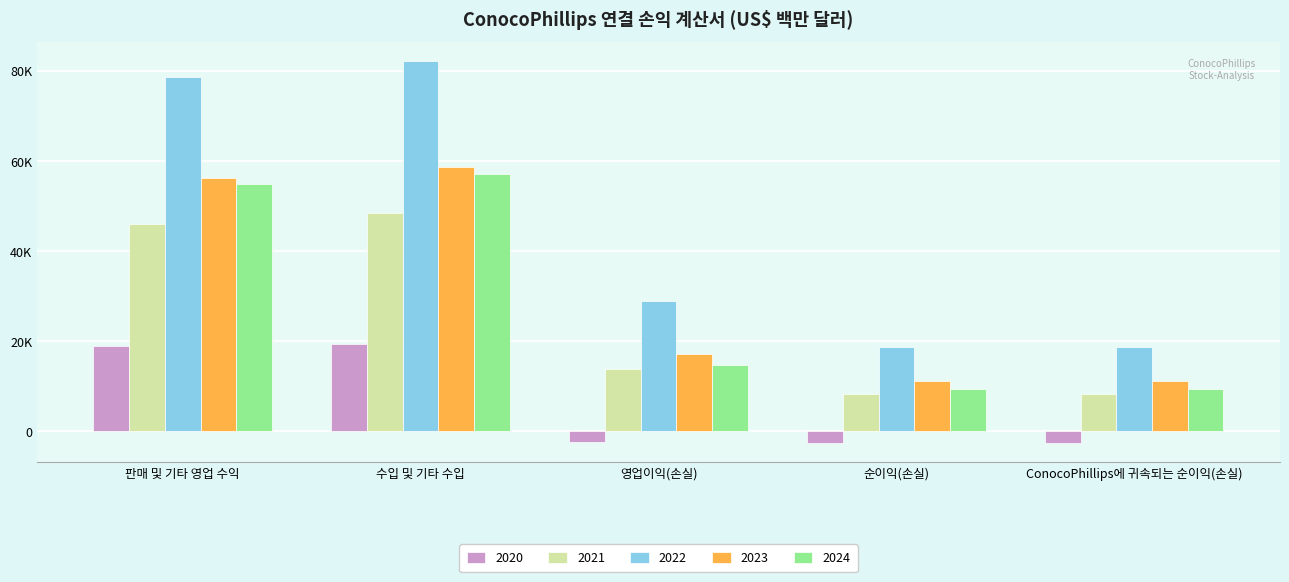

What are all the series names shown in the legend?

2020, 2021, 2022, 2023, 2024